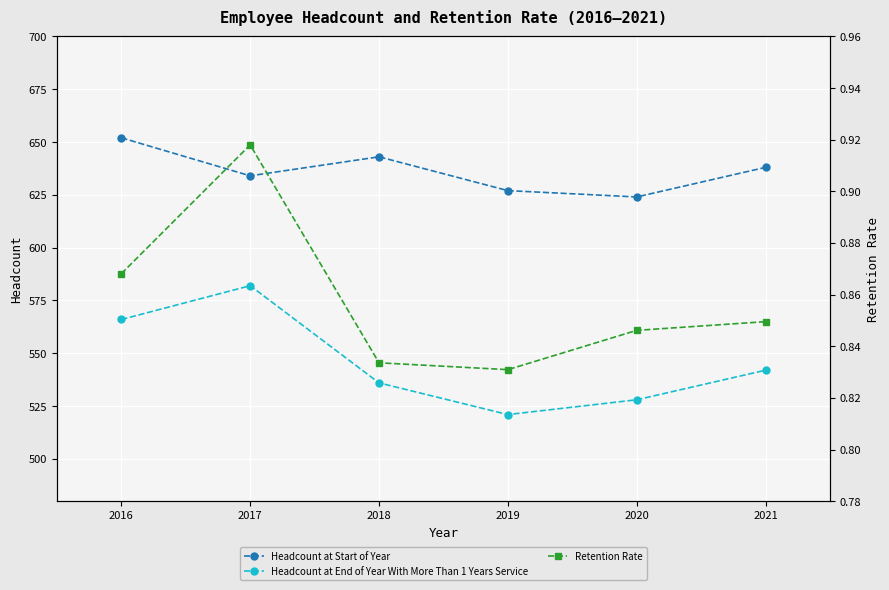

Reading left to right, what are all the values shown in this chart?

Headcount at Start of Year: 652.0	634.0	643.0	627.0	624.0	638.0
Headcount at End of Year With More Than 1 Years Service: 566.0	582.0	536.0	521.0	528.0	542.0
Retention Rate: 0.9	0.9	0.8	0.8	0.8	0.8